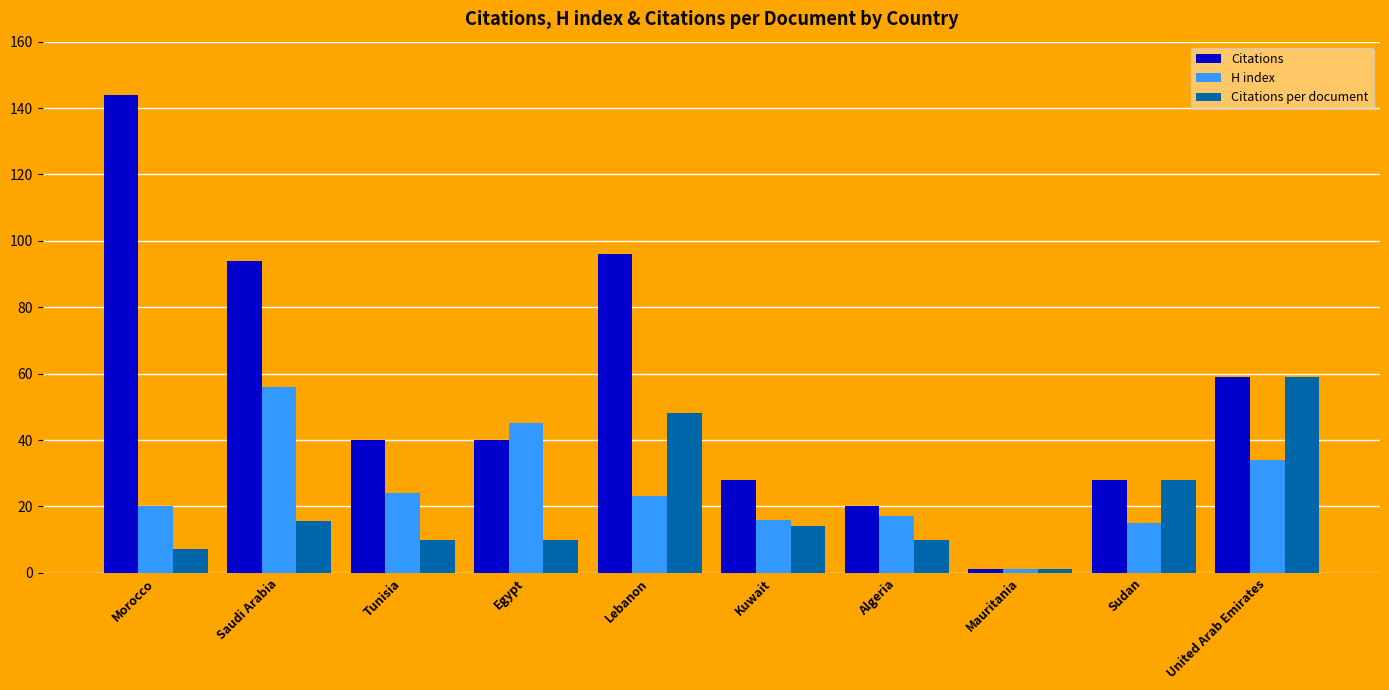

True or false: Citations has a value of 20.7 at Egypt.

False